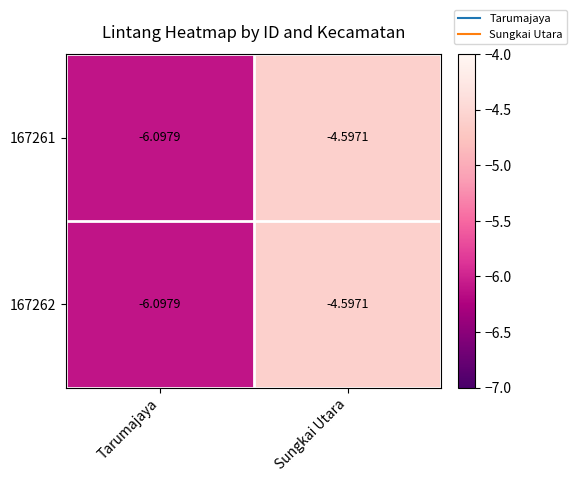

At which category is the sum across all series the highest?

Sungkai Utara